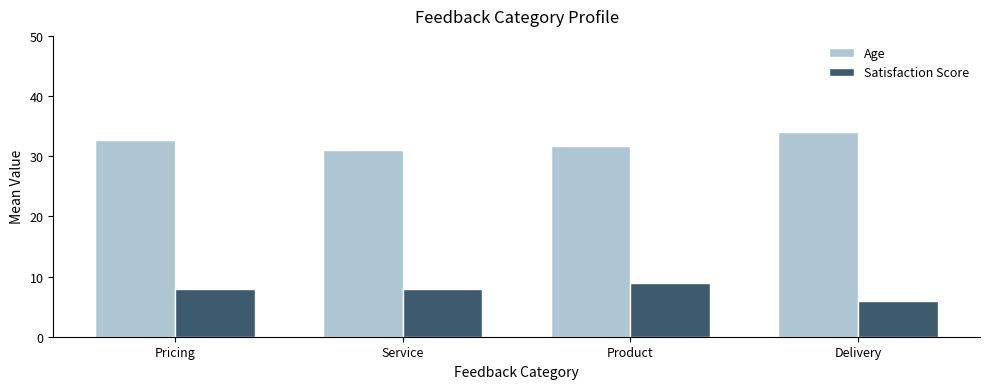

At which label does Satisfaction Score reach its peak?

Product